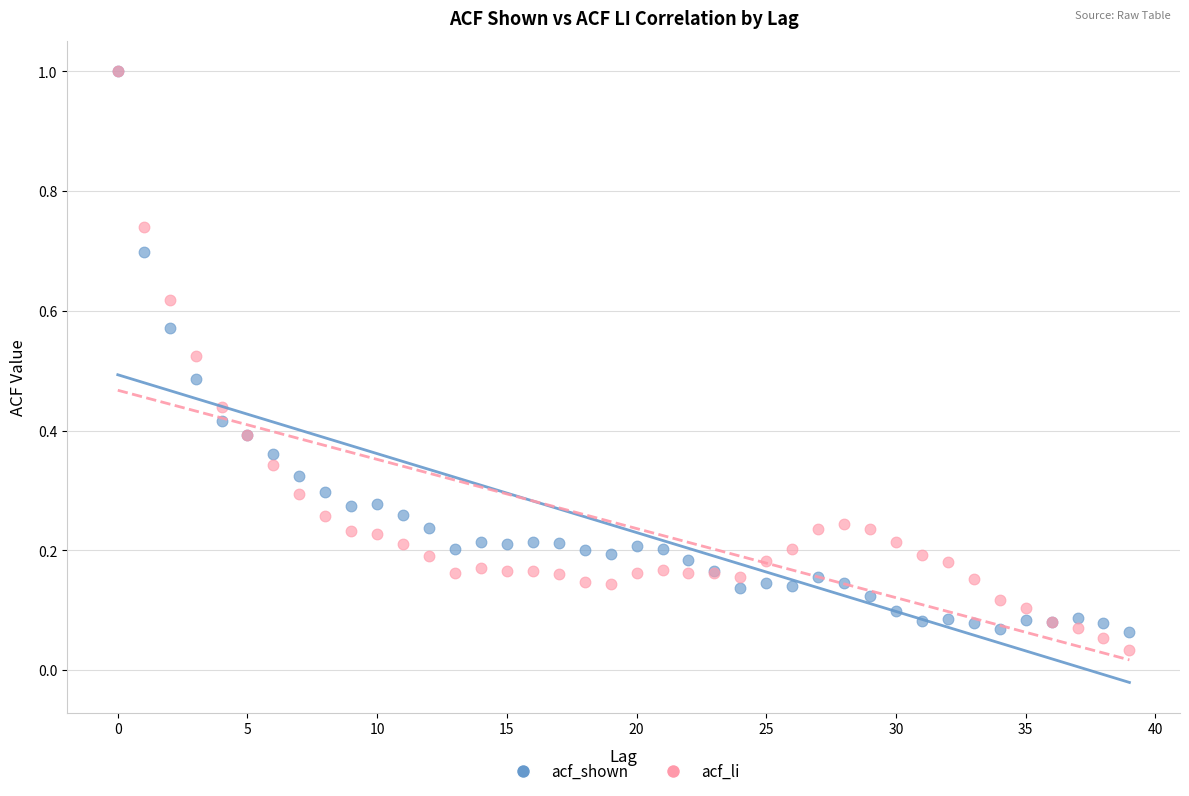

What are all the series names shown in the legend?

acf_shown, acf_li